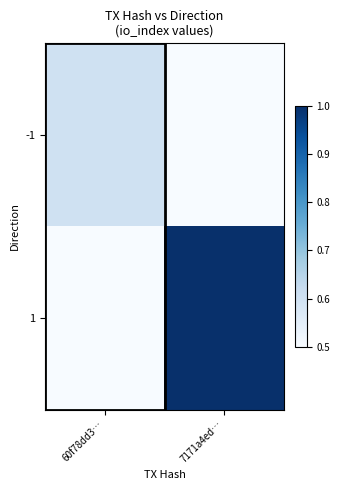

Reading left to right, what are all the values shown in this chart?

-1: 60f78dd3…=0.6	7171a4ed…=0.5
1: 60f78dd3…=0.5	7171a4ed…=1.0